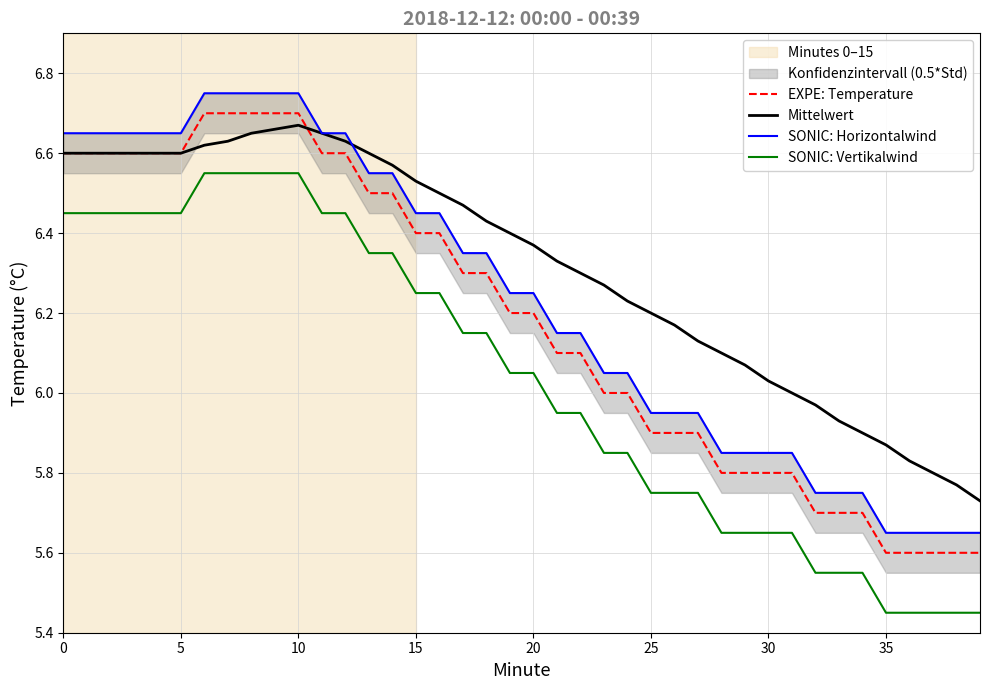

How many data points does each series have?

40